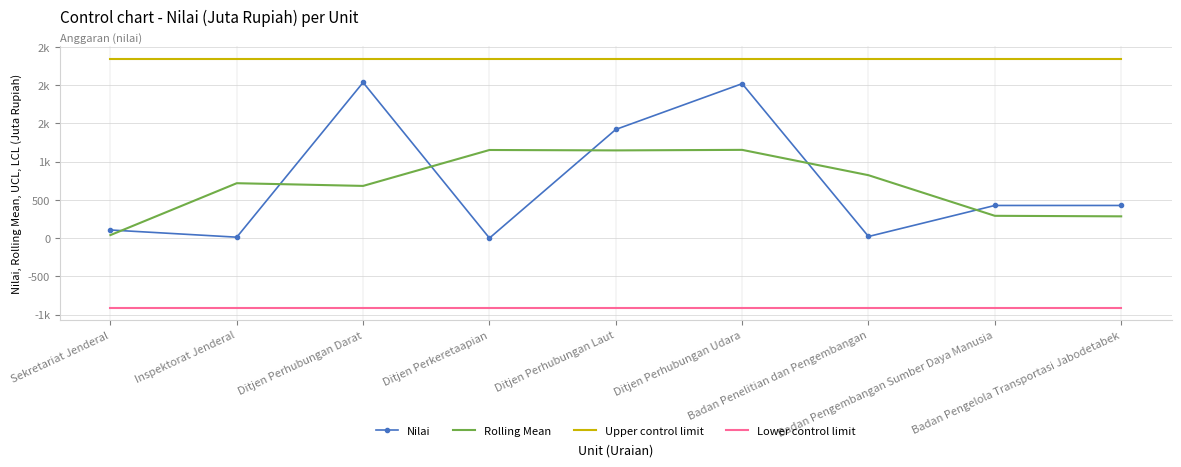

Is the value of Lower control limit at Ditjen Perhubungan Laut greater than the value of Nilai at Ditjen Perhubungan Darat?

No